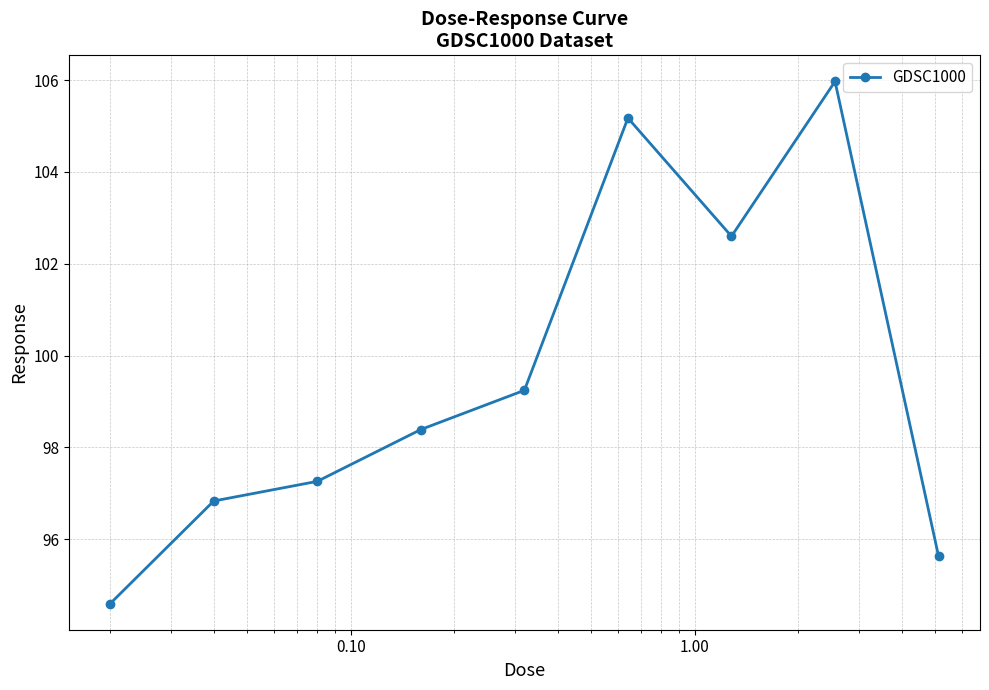

Is this an area chart (filled region under the line)?

No